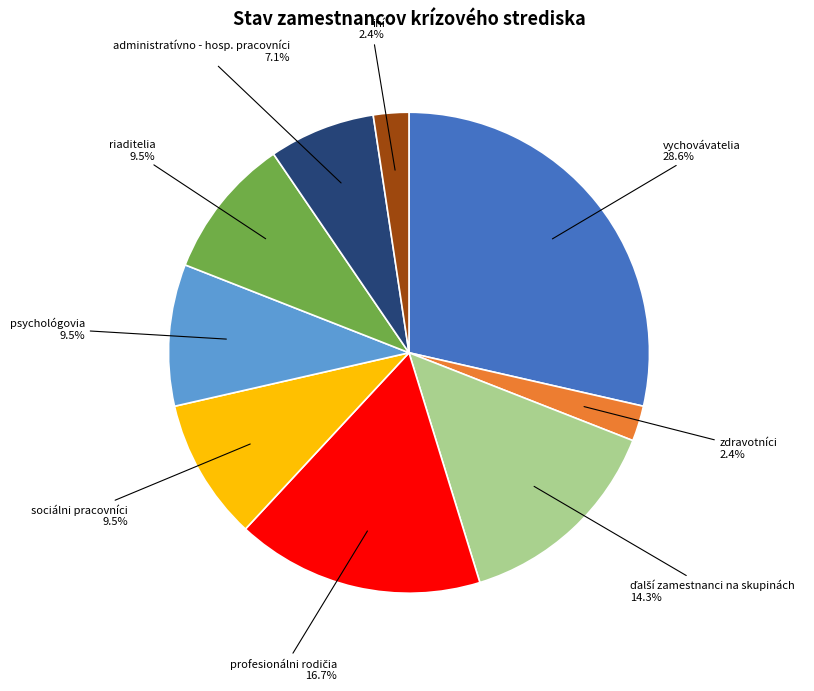

What portion of the pie excludes sociálni pracovníci?

90.5%